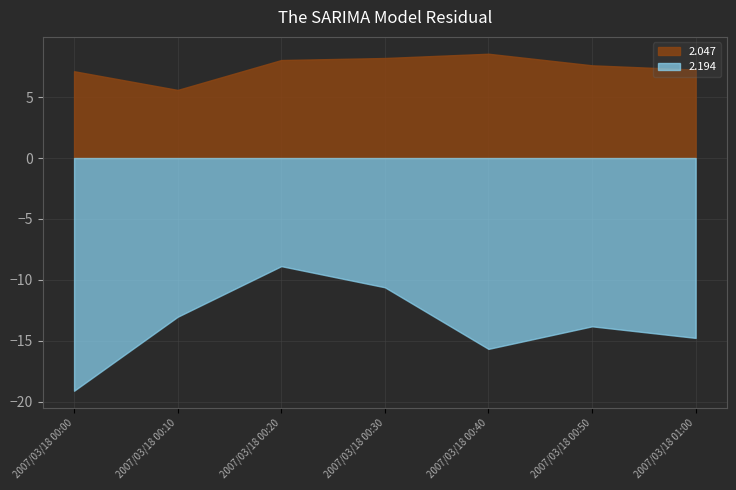

What is the difference between the second highest and second lowest values in the 2.047 series?

1.1